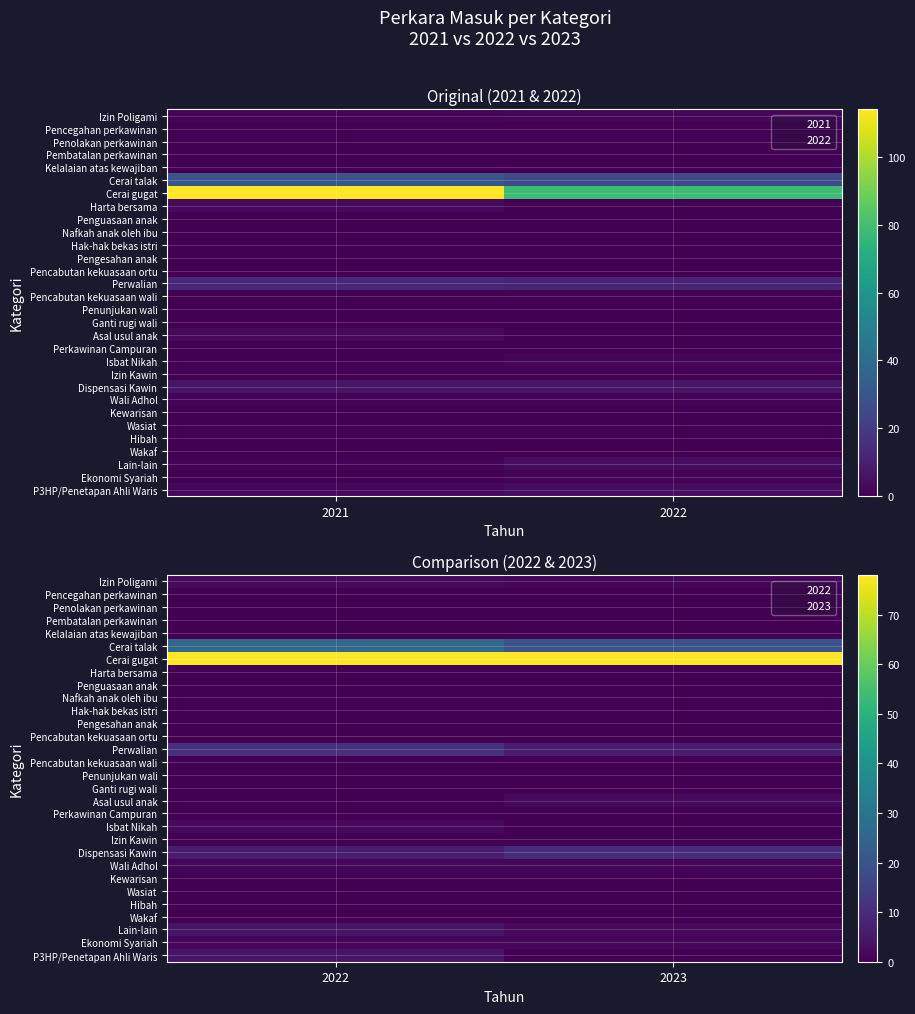

Which has a higher value, 2022 or 2023?

2022